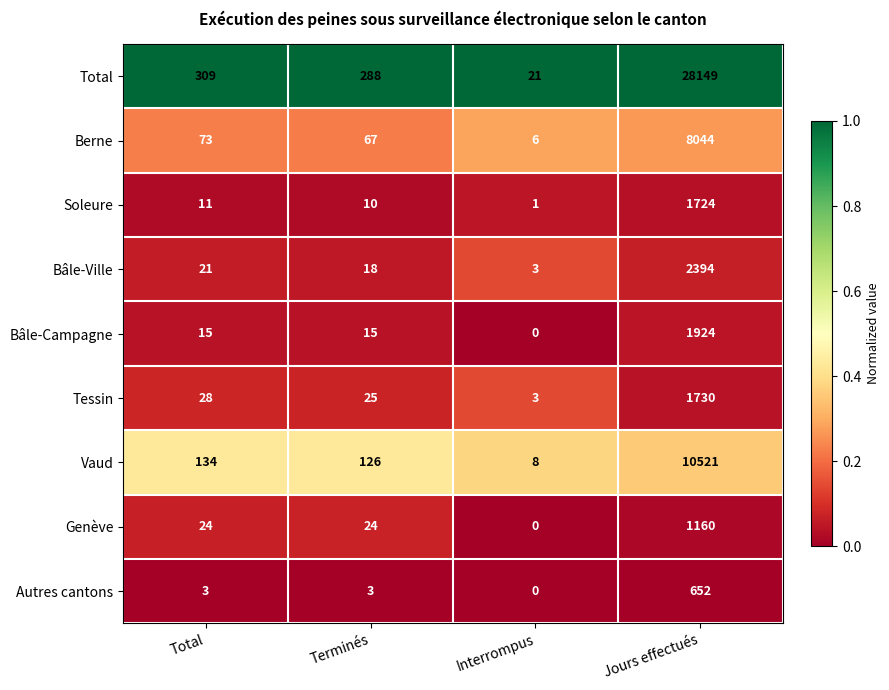

Read the Total value at Total.

309